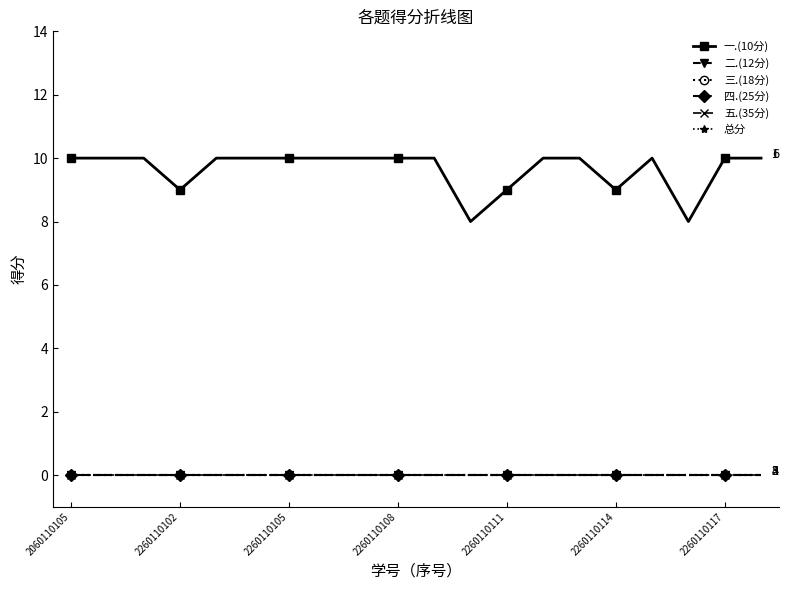

At which label is 五.(35分) closest to 0?

2060110105